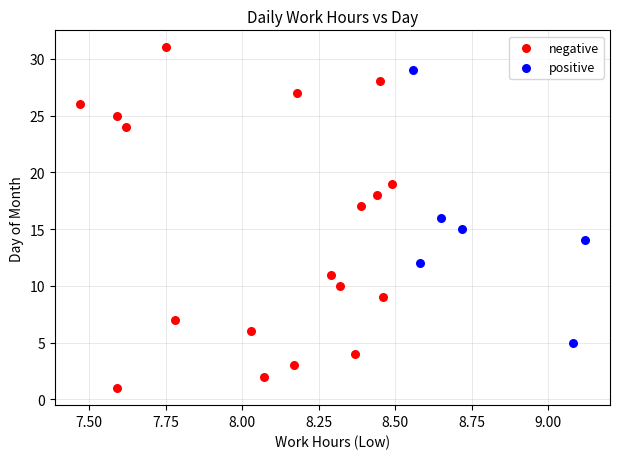

Which series contains the lowest Y value?

negative